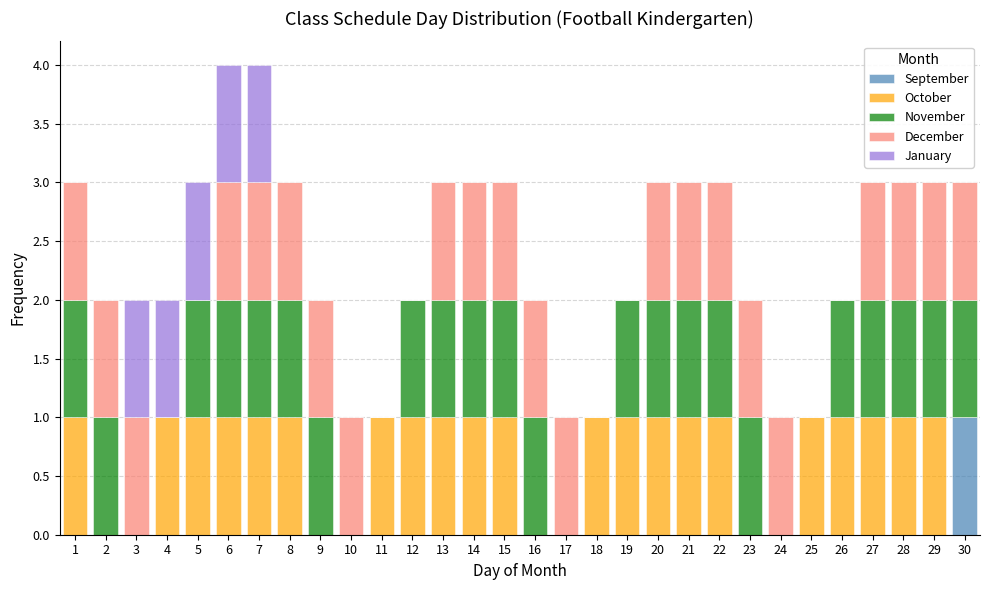

What is the total height of the stacked bar covering 0.5 to 1.5 on the x-axis? The values are not printed on the chart, so give them approximately, as read against the axis.

3